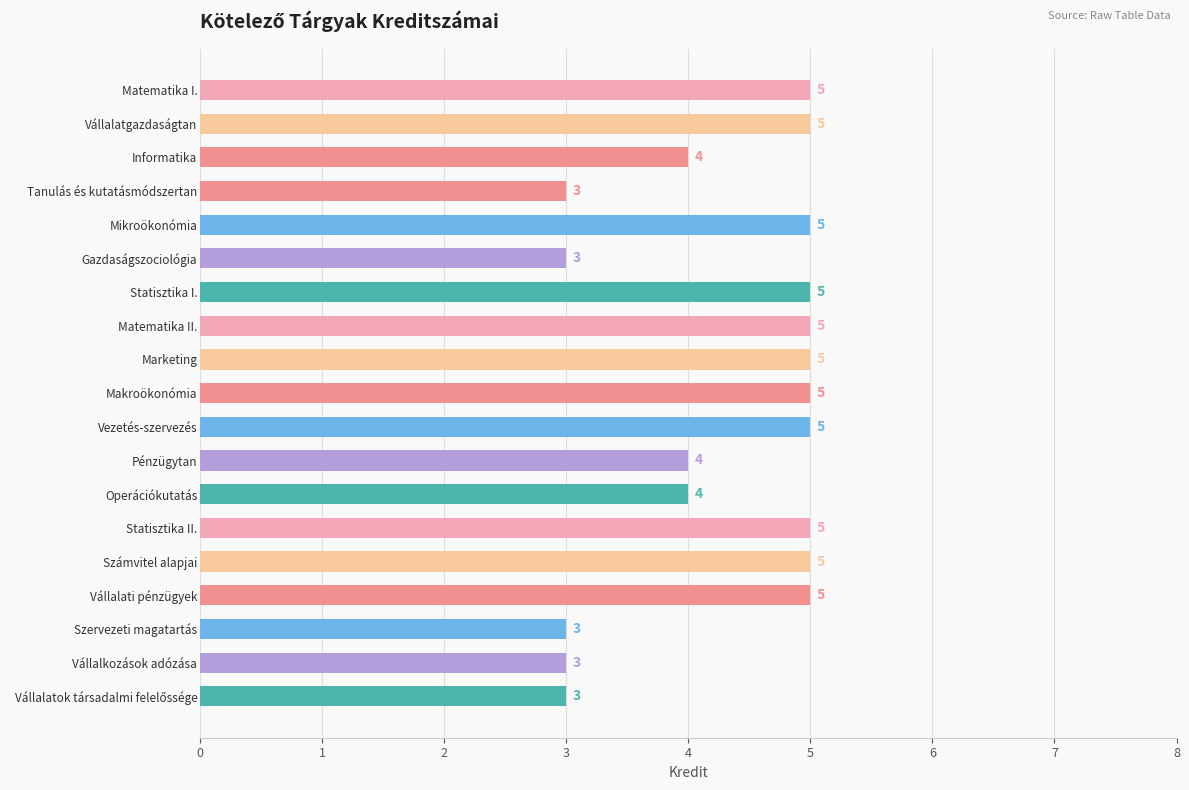

The value at Szervezeti magatartás is 1. True or false?

False